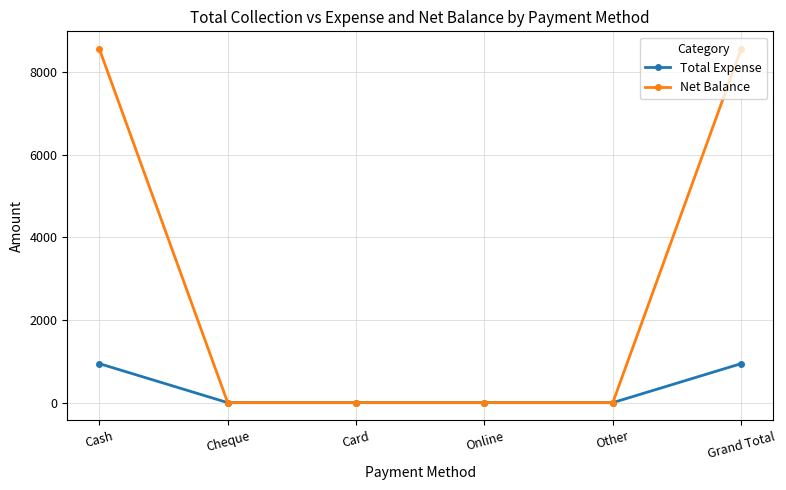

What is the maximum value for Net Balance?

8556